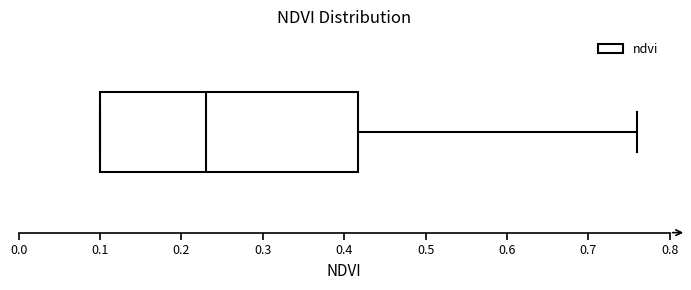

Read this box plot against the x-axis: the position of the median line, the range covered by the box, and the ends of both whiskers. The values are not printed on the chart, so give them approximately, as read against the axis.

median 0.23, box 0.10 to 0.42, whiskers 0.10 to 0.76